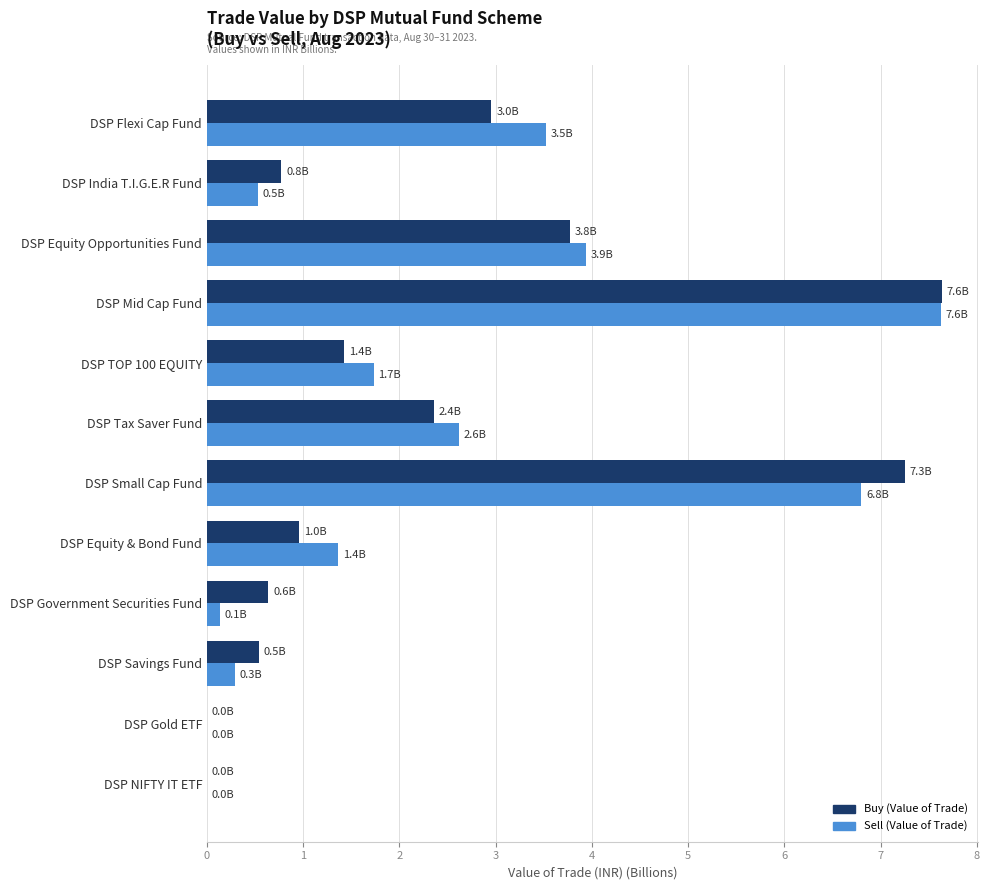

The value of Sell (Value of Trade) at DSP Tax Saver Fund is 3.6. True or false?

False